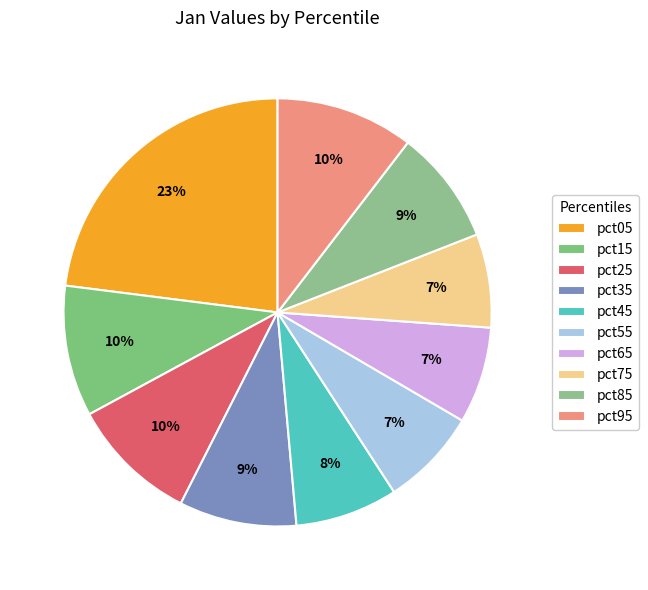

To the nearest percent, what portion does pct75 represent?

7%